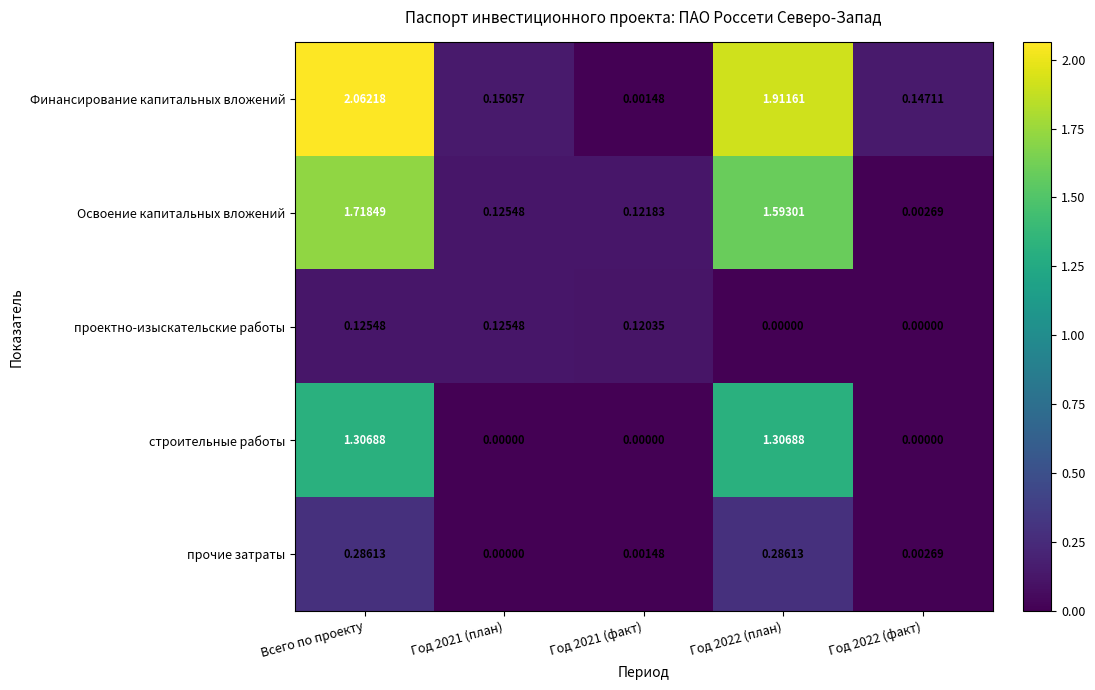

List the series in order of their peak value, highest first.

Финансирование капитальных вложений, Освоение капитальных вложений, строительные работы, прочие затраты, проектно-изыскательские работы